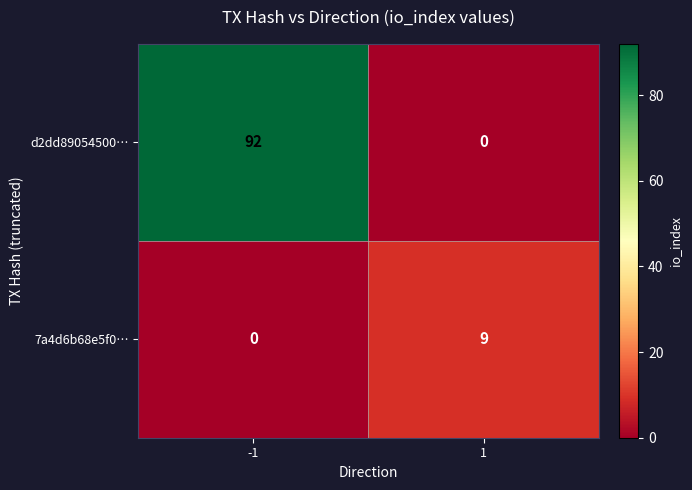

Rank the series by their maximum value, from highest to lowest.

d2dd89054500…, 7a4d6b68e5f0…